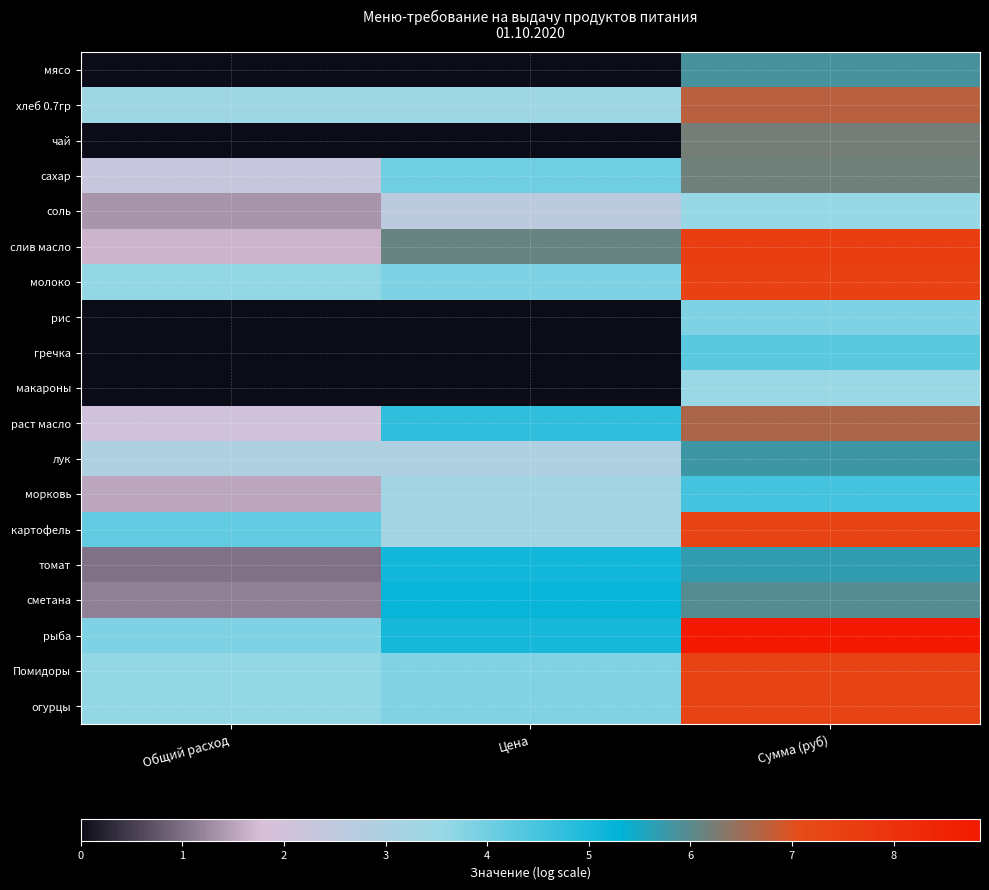

Which series has the largest total across all categories?

рыба